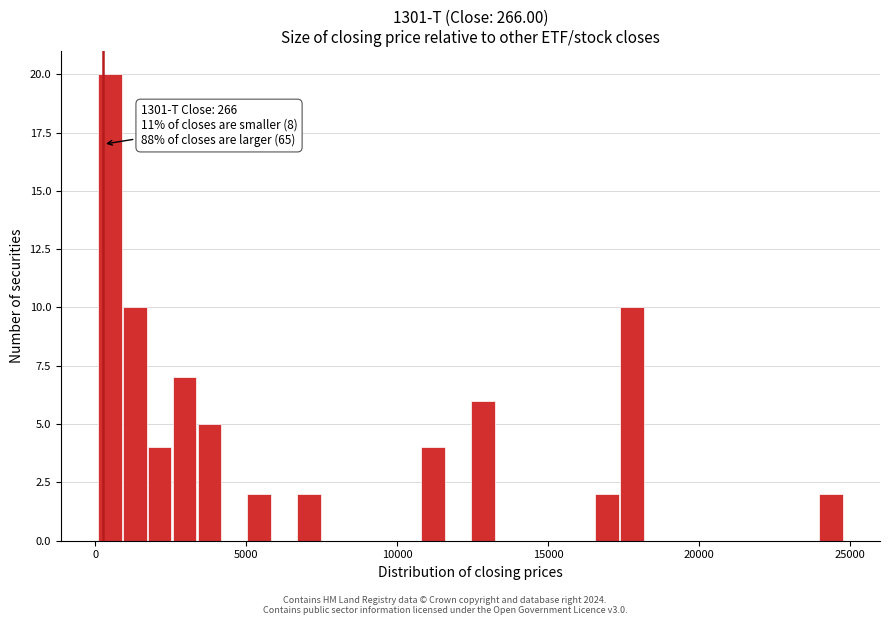

Read against the x-axis, roughly where is the centre of the tallest bar?

500